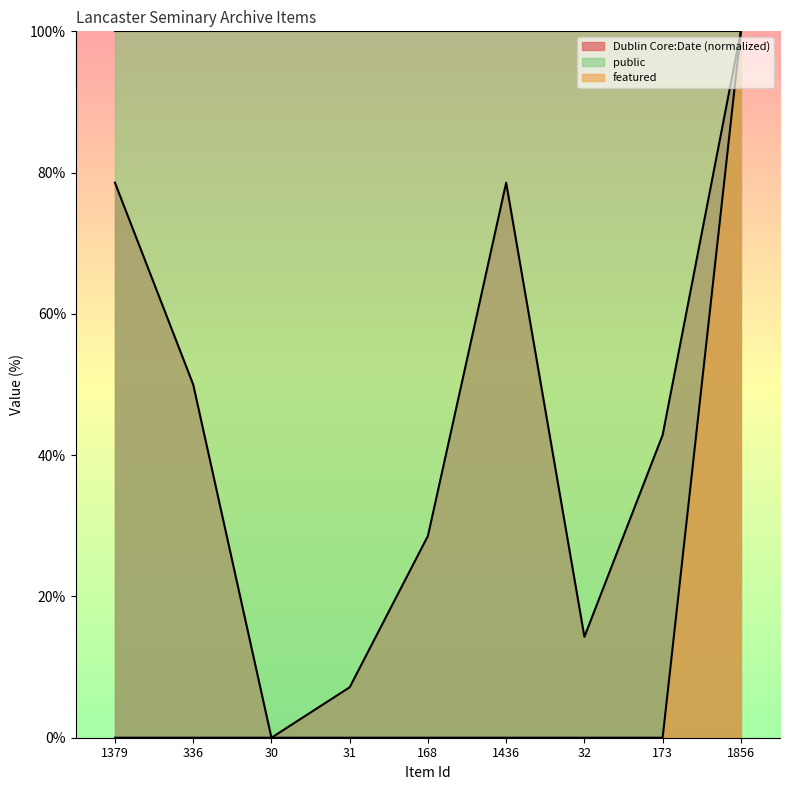

What is the difference between the highest and lowest values at 1436?

100.0